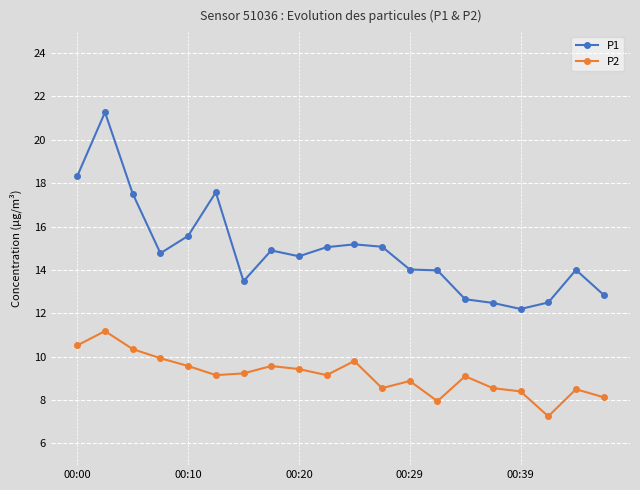

Which series has the largest total across all categories?

P1